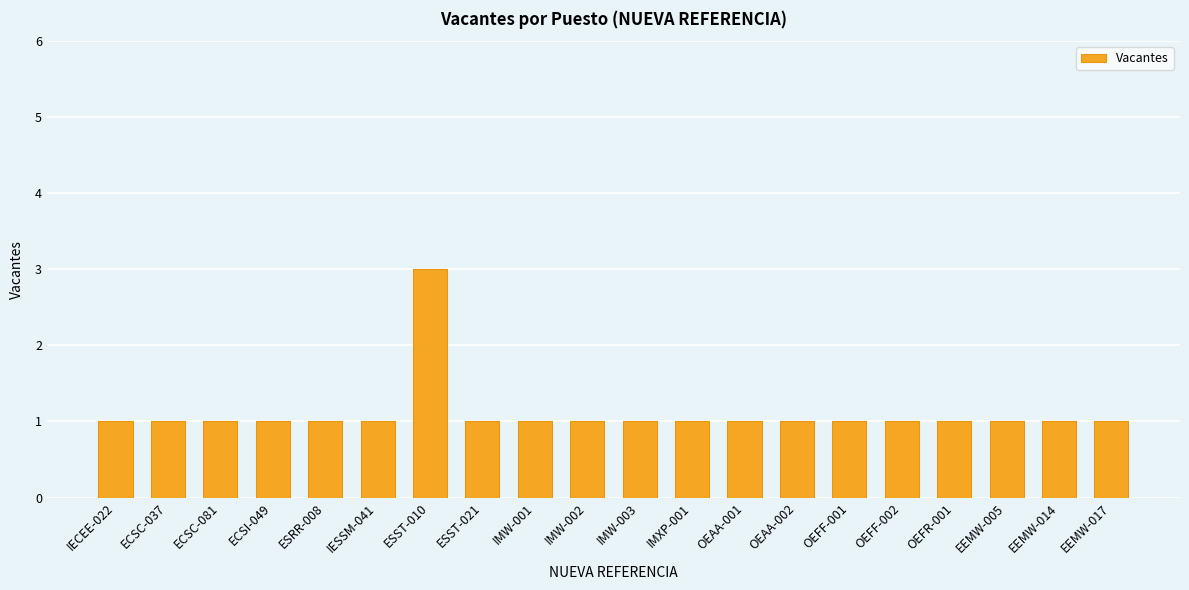

Reading left to right, what are all the values shown in this chart?

1	1	1	1	1	1	3	1	1	1	1	1	1	1	1	1	1	1	1	1